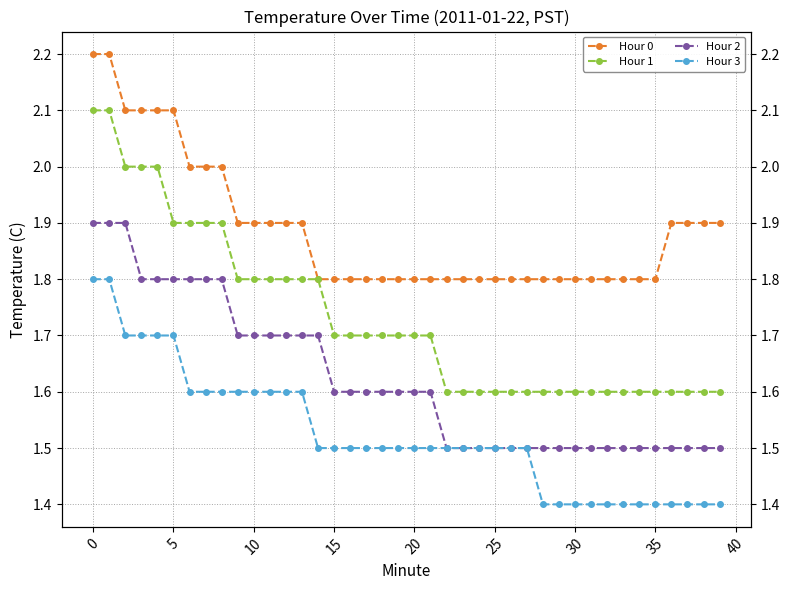

Which series has the largest total across all categories?

Hour 0